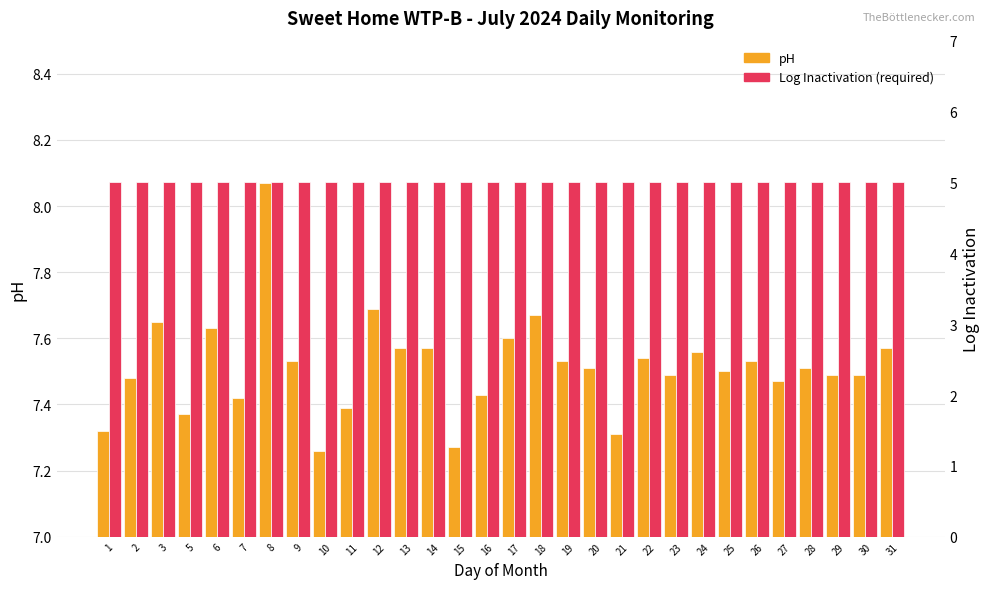

Which series has the largest range (max minus min)?

pH